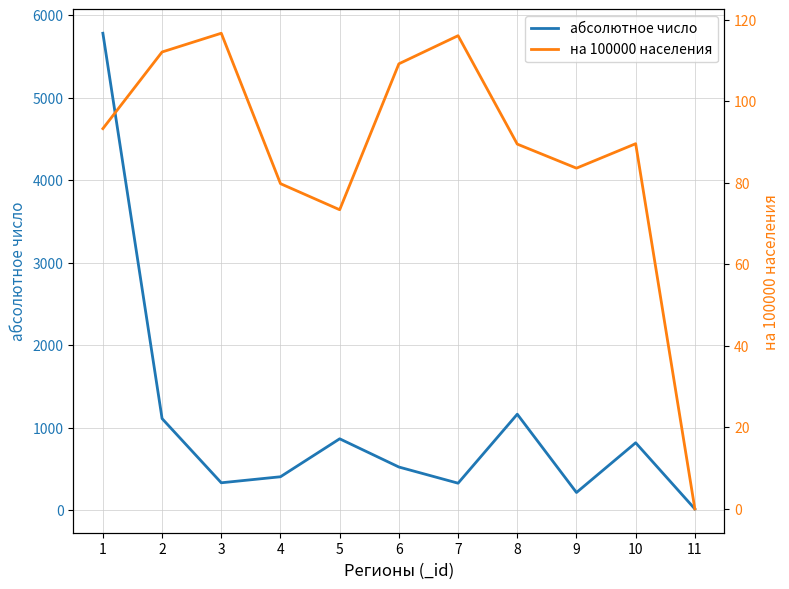

Is this an area chart (filled region under the line)?

No